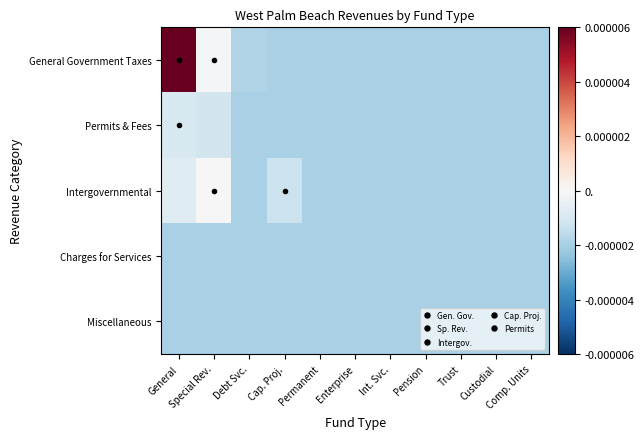

Reading left to right, list all the values displayed in this chart.

General Government Taxes: General=0.0	Special Rev.=-0.0	Debt Svc.=-0.0	Cap. Proj.=-0.0	Permanent=-0.0	Enterprise=-0.0	Int. Svc.=-0.0	Pension=-0.0	Trust=-0.0	Custodial=-0.0	Comp. Units=-0.0
Permits & Fees: General=-0.0	Special Rev.=-0.0	Debt Svc.=-0.0	Cap. Proj.=-0.0	Permanent=-0.0	Enterprise=-0.0	Int. Svc.=-0.0	Pension=-0.0	Trust=-0.0	Custodial=-0.0	Comp. Units=-0.0
Intergovernmental: General=-0.0	Special Rev.=0.0	Debt Svc.=-0.0	Cap. Proj.=-0.0	Permanent=-0.0	Enterprise=-0.0	Int. Svc.=-0.0	Pension=-0.0	Trust=-0.0	Custodial=-0.0	Comp. Units=-0.0
Charges for Services: General=-0.0	Special Rev.=-0.0	Debt Svc.=-0.0	Cap. Proj.=-0.0	Permanent=-0.0	Enterprise=-0.0	Int. Svc.=-0.0	Pension=-0.0	Trust=-0.0	Custodial=-0.0	Comp. Units=-0.0
Miscellaneous: General=-0.0	Special Rev.=-0.0	Debt Svc.=-0.0	Cap. Proj.=-0.0	Permanent=-0.0	Enterprise=-0.0	Int. Svc.=-0.0	Pension=-0.0	Trust=-0.0	Custodial=-0.0	Comp. Units=-0.0